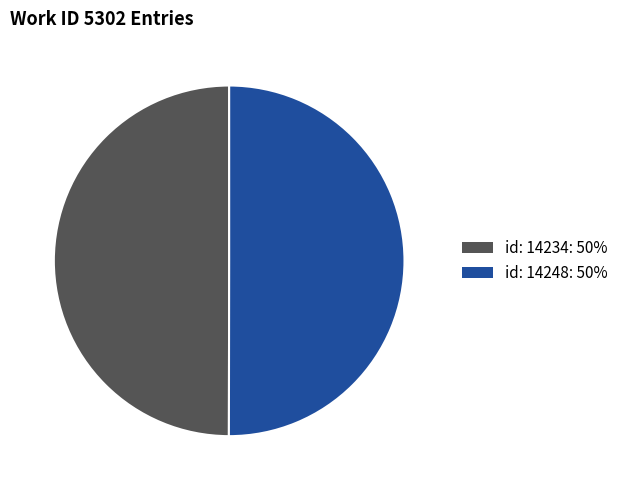

Combined, do id: 14248: 50% and id: 14234: 50% account for over 50%?

Yes